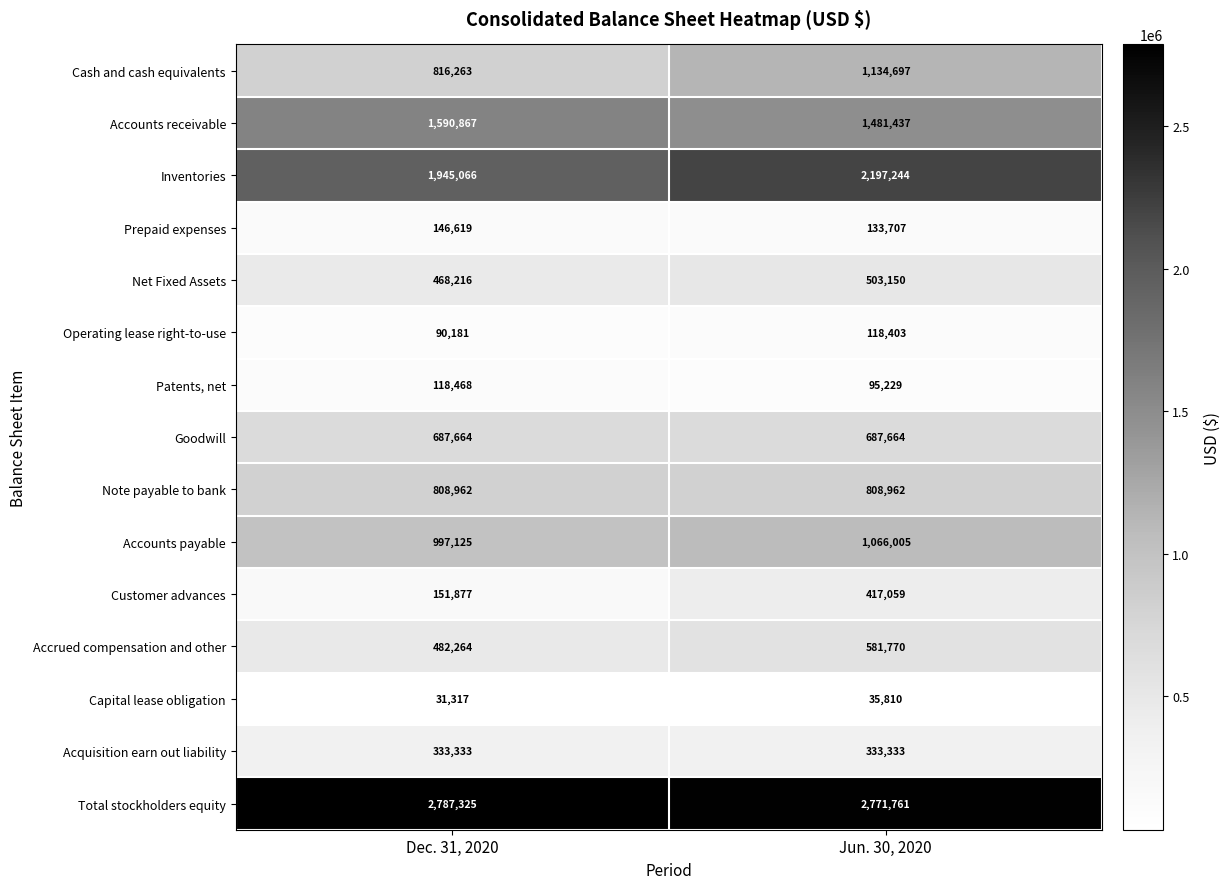

What is the difference between the maximum and minimum values in the Accounts payable series?

68880